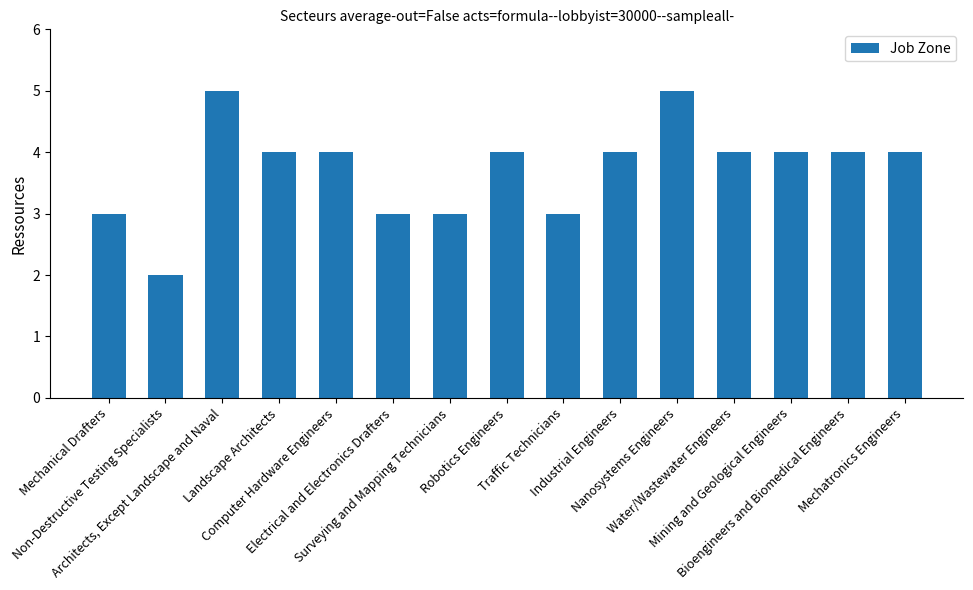

What is the maximum value shown in the chart?

5